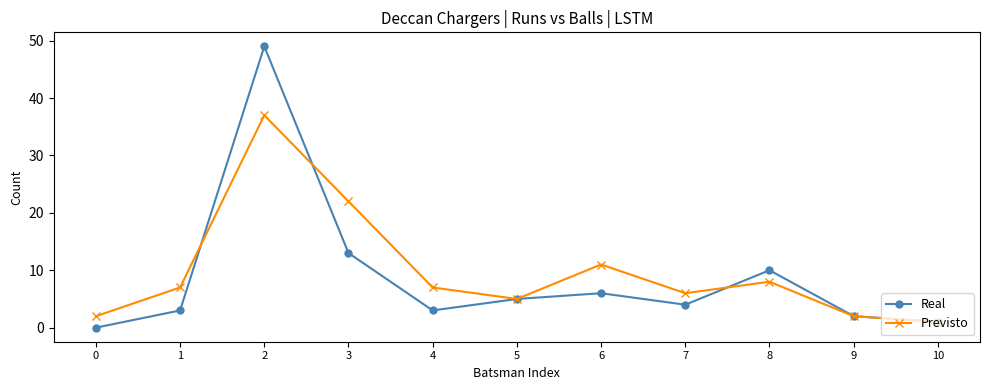

The value of Previsto at 1 is 10. True or false?

False